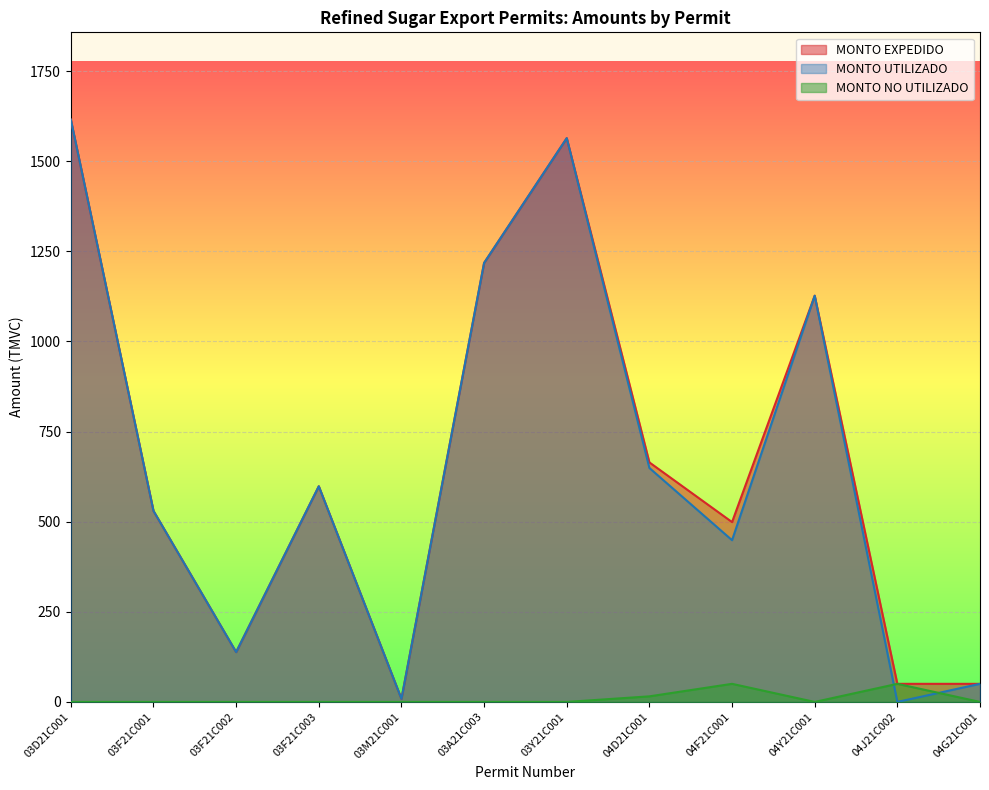

The MONTO NO UTILIZADO series shows 15.5 at 04D21C001. True or false?

True